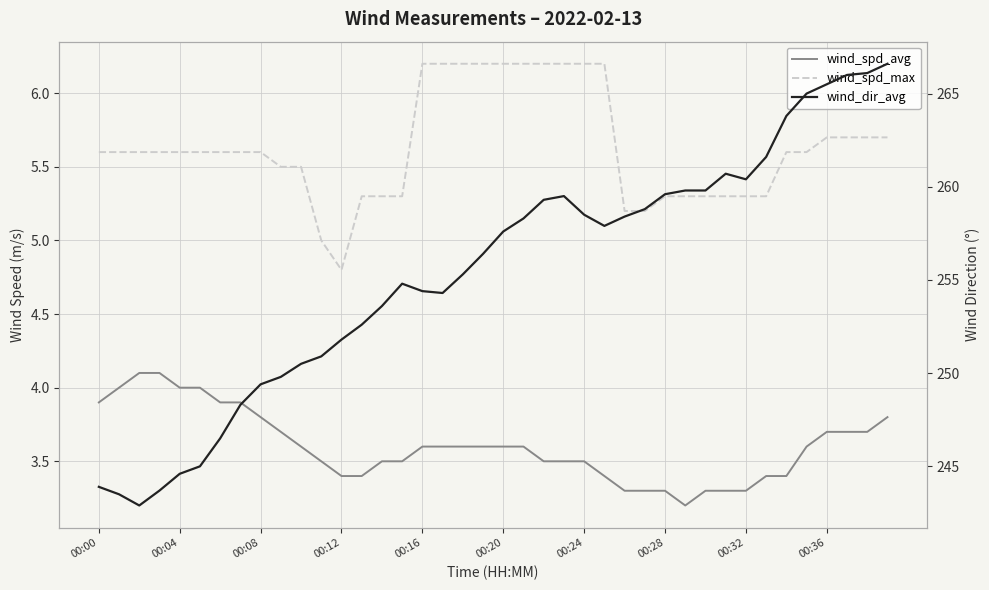

What is the value of the wind_spd_avg point at the 6th from the left?

4.0